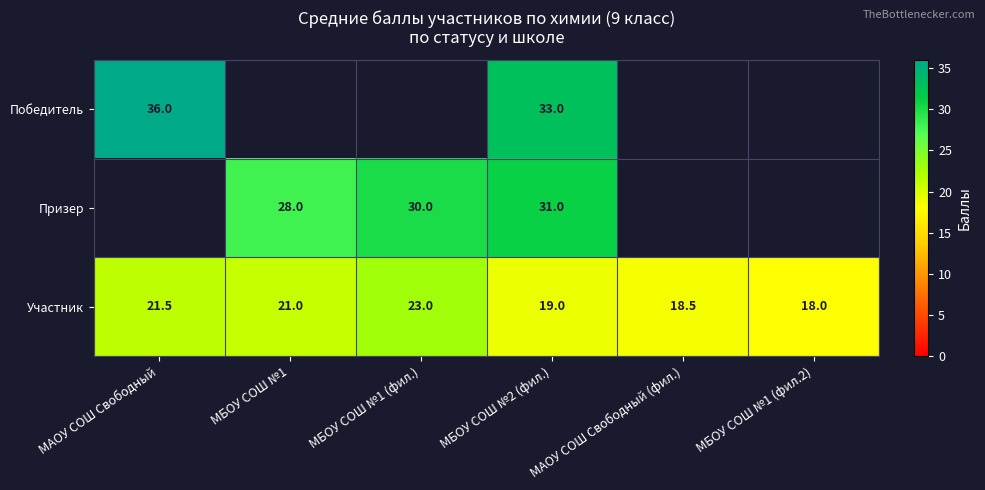

What is the difference between the second highest and second lowest values in the Участник series?

3.0